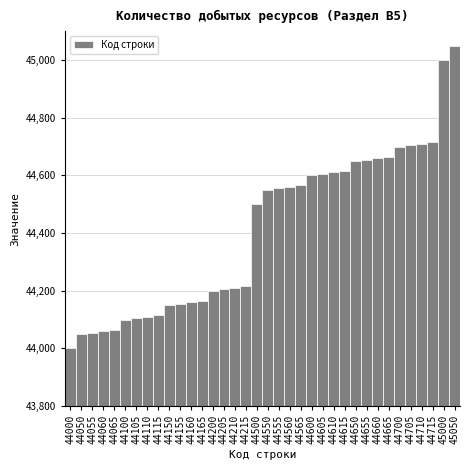

The chart shows a value of 45050 at 45050. True or false?

True